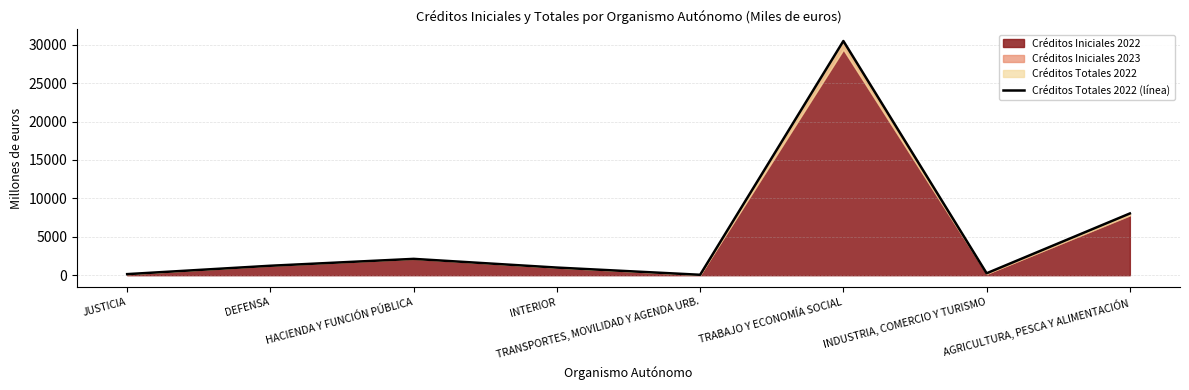

What is the average value?

5415.8